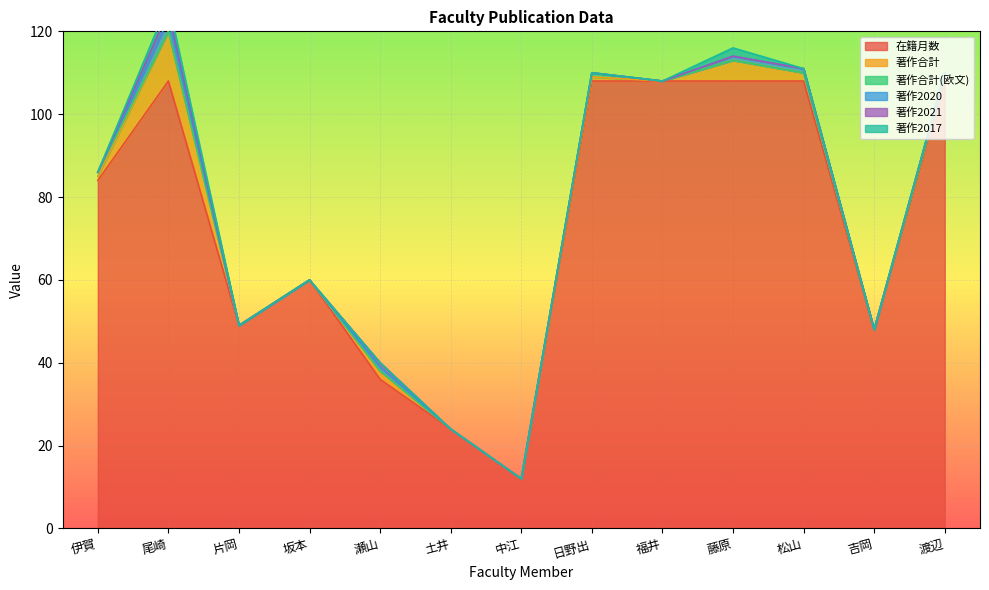

Reading right to left, transcribe all the data shown in this chart.

在籍月数: 108	48	108	108	108	108	12	24	36	60	49	108	84
著作合計: 1	0	2	5	0	1	0	0	2	0	0	12	1
著作合計(欧文): 0	0	0	0	0	1	0	0	0	0	0	0	1
著作2020: 1	0	1	1	0	0	0	0	1	0	0	3	0
著作2021: 0	0	0	0	0	0	0	0	1	0	0	2	0
著作2017: 0	0	0	2	0	0	0	0	0	0	0	2	0